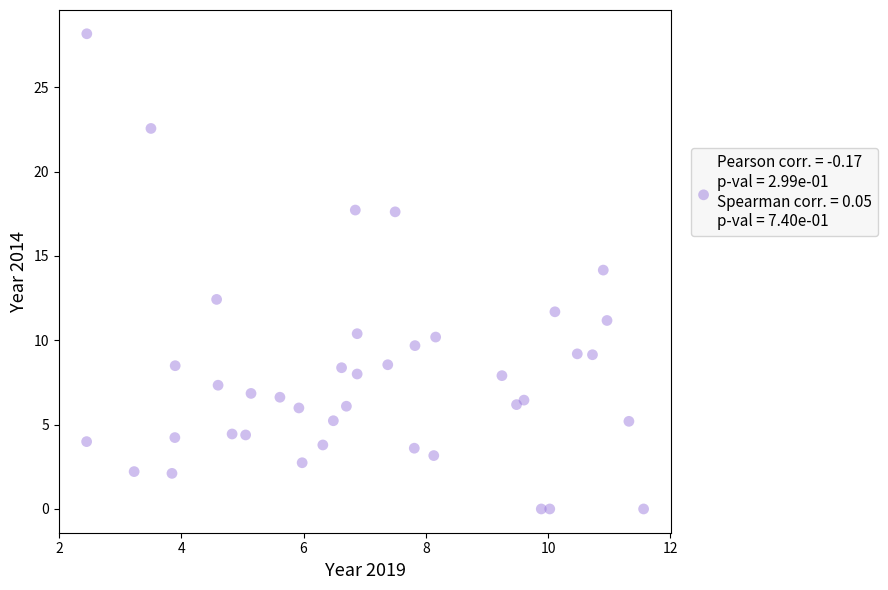

What is the range of X values (max minus min)?

9.1